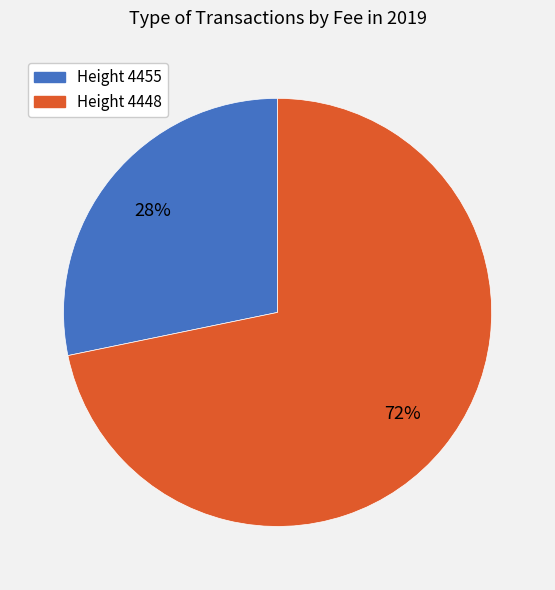

To the nearest percent, what percentage of the pie is Height 4455?

28%